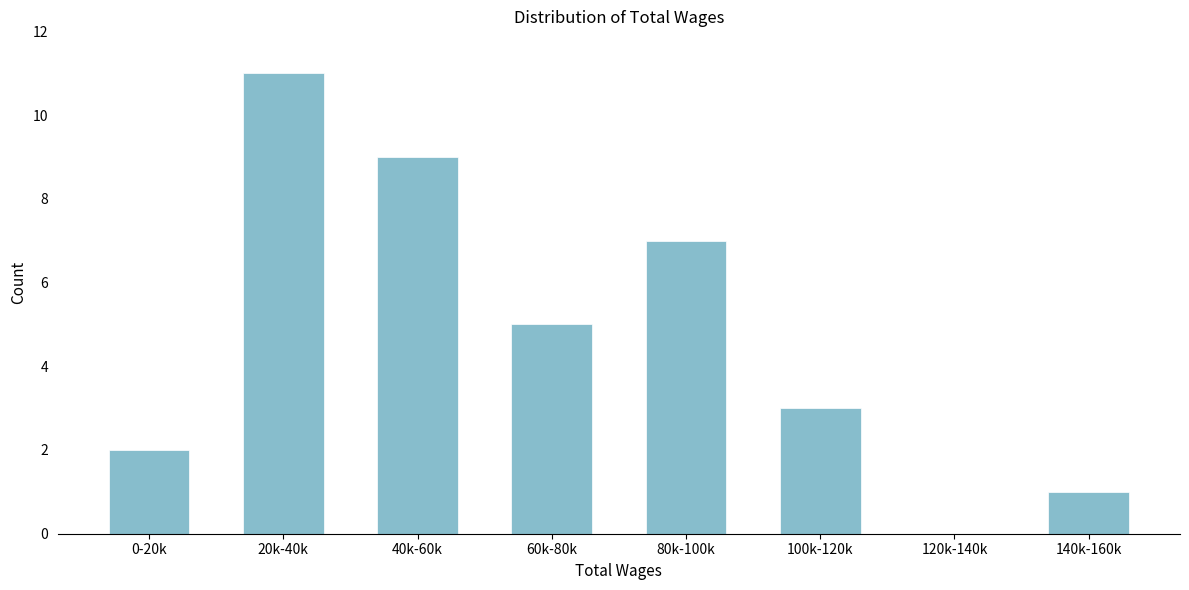

Reading right to left, what are all the values shown in this chart?

140k-160k=1	120k-140k=0	100k-120k=3	80k-100k=7	60k-80k=5	40k-60k=9	20k-40k=11	0-20k=2